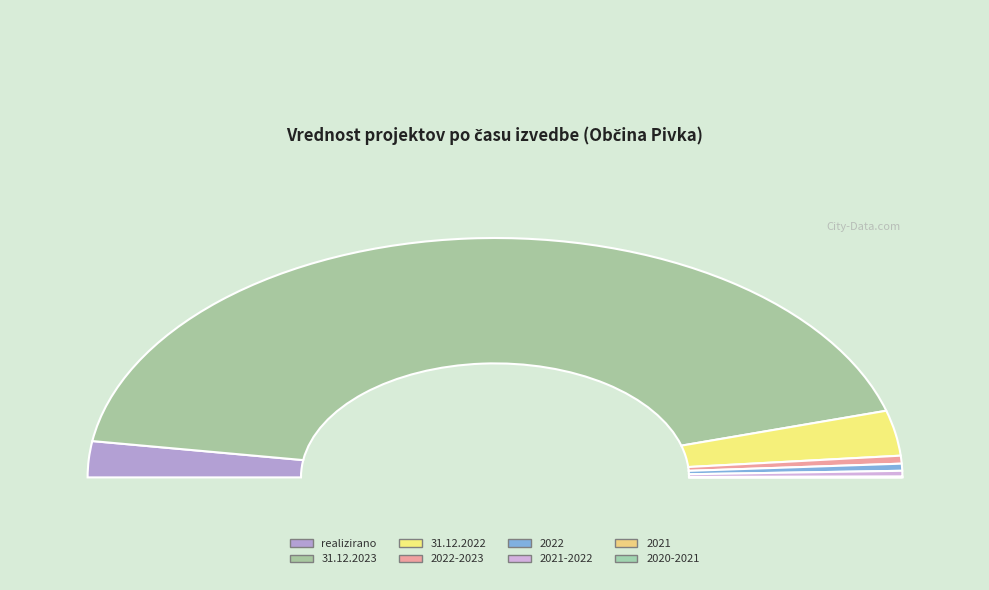

Combined, do 2021 and 31.12.2023 account for over 50%?

Yes